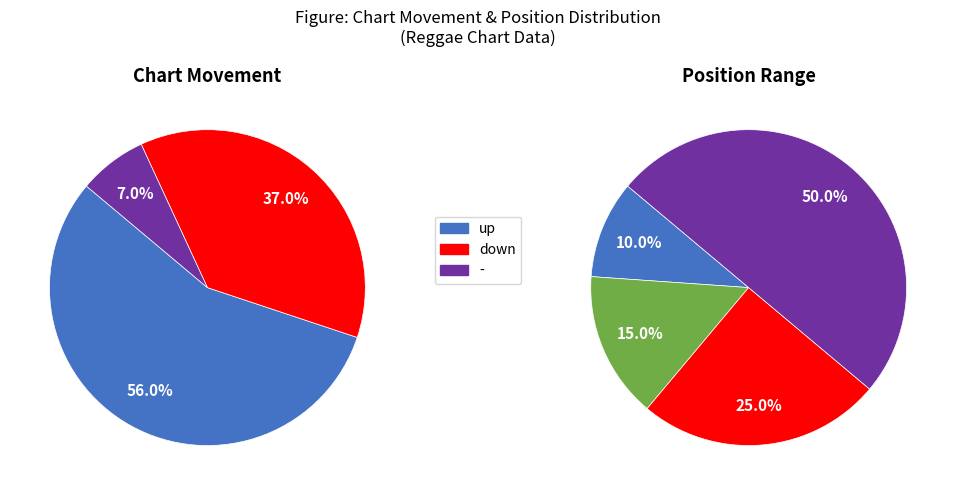

To the nearest percent, what percentage of the pie is -?

7%